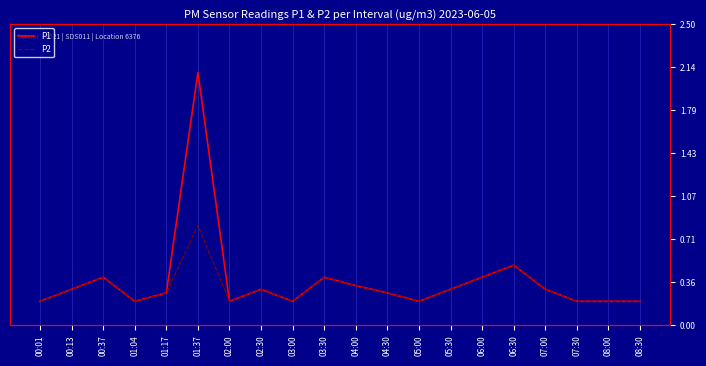

Does the chart display data point markers on the line(s)?

No